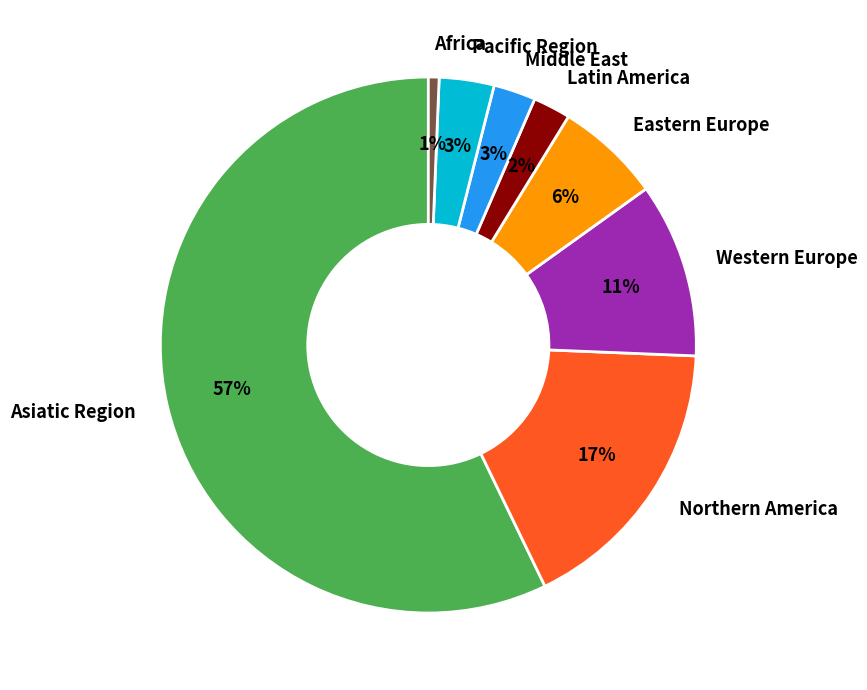

Count the number of slices in the pie.

8